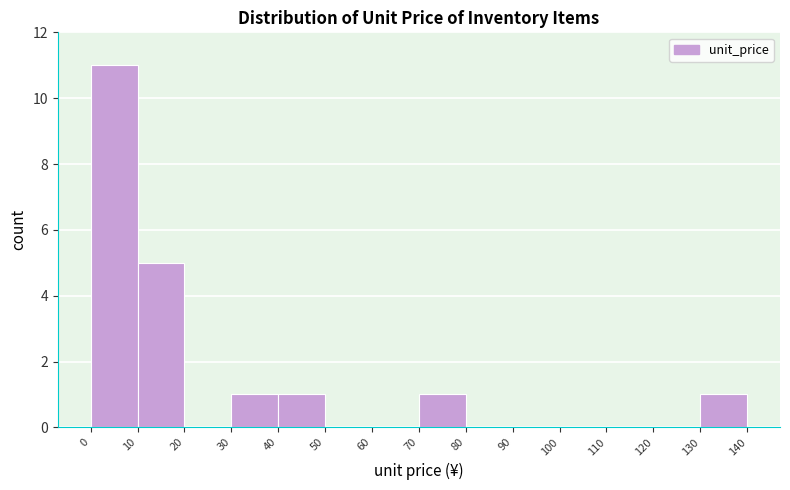

Reading left to right, transcribe this chart: for each bar, give the range it covers on the x-axis and its height. The values are not printed on the chart, so give them approximately, as read against the axis.

0 to 10: 11
10 to 20: 5
20 to 30: 0
30 to 40: 1
40 to 50: 1
50 to 60: 0
60 to 70: 0
70 to 80: 1
80 to 90: 0
90 to 100: 0
100 to 110: 0
110 to 120: 0
120 to 130: 0
130 to 140: 1